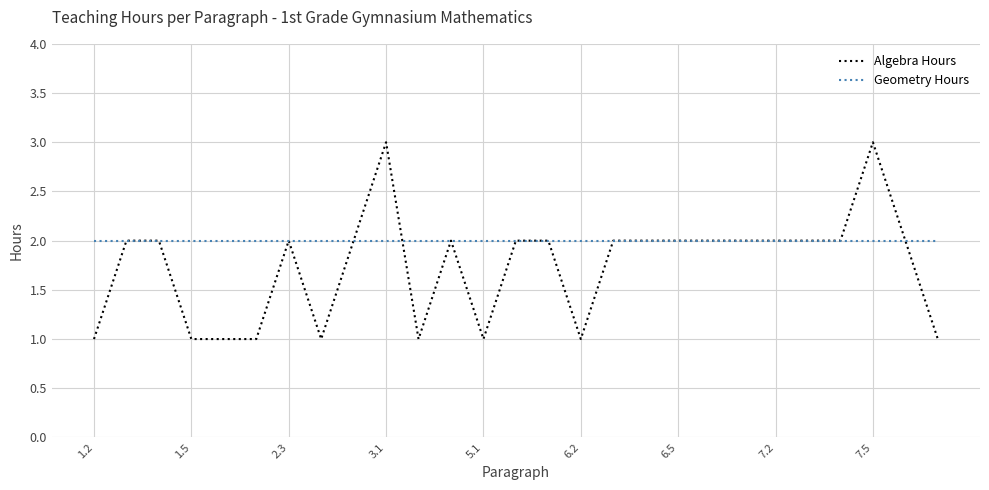

Which series has the largest total across all categories?

Geometry Hours